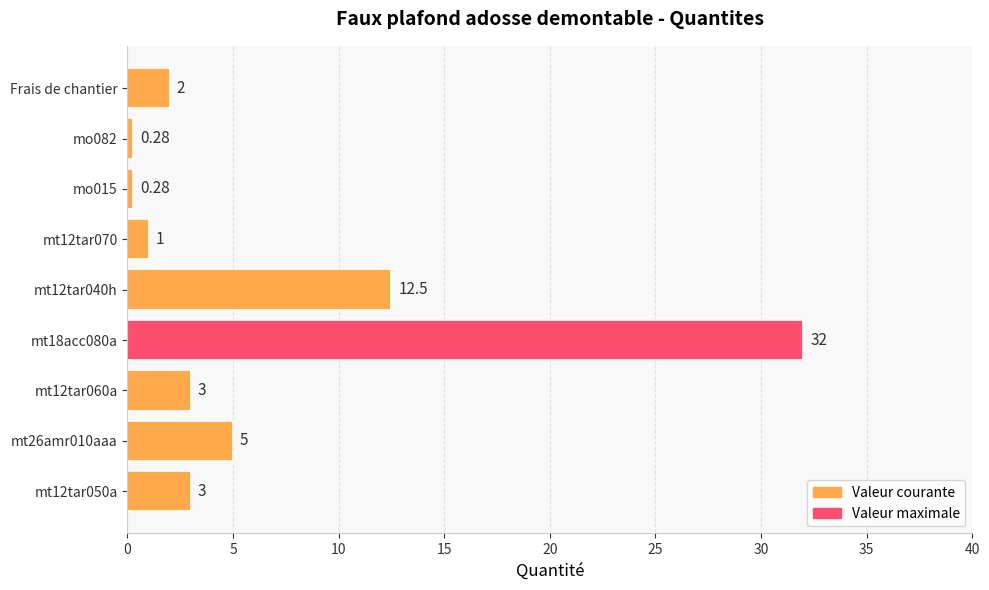

Which has a higher value, mo082 or mt18acc080a?

mt18acc080a